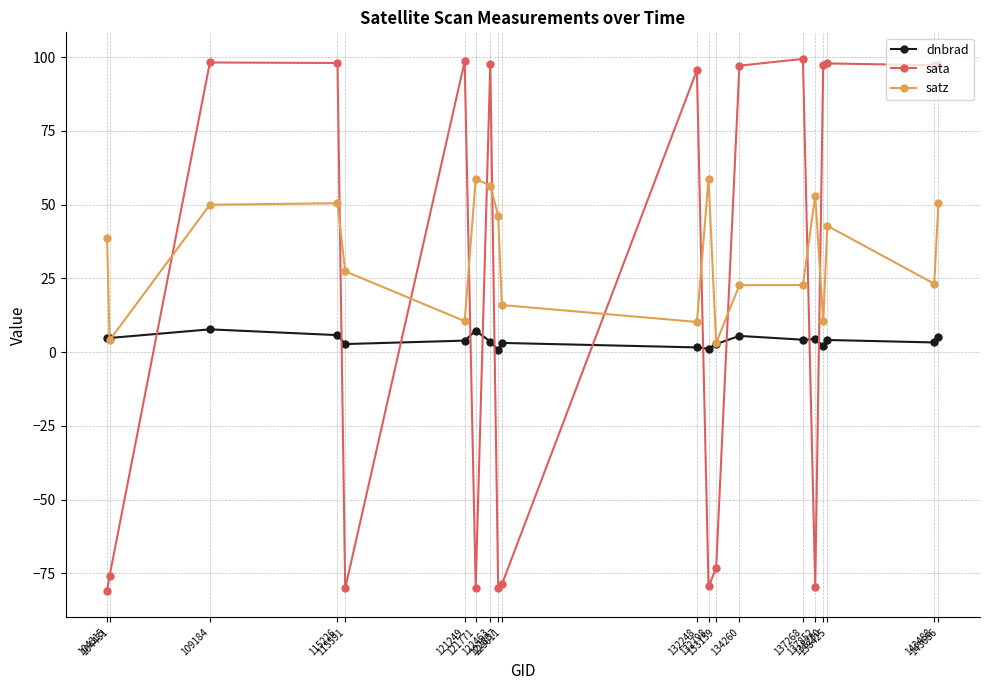

The satz series shows 50.0 at 109184. True or false?

True